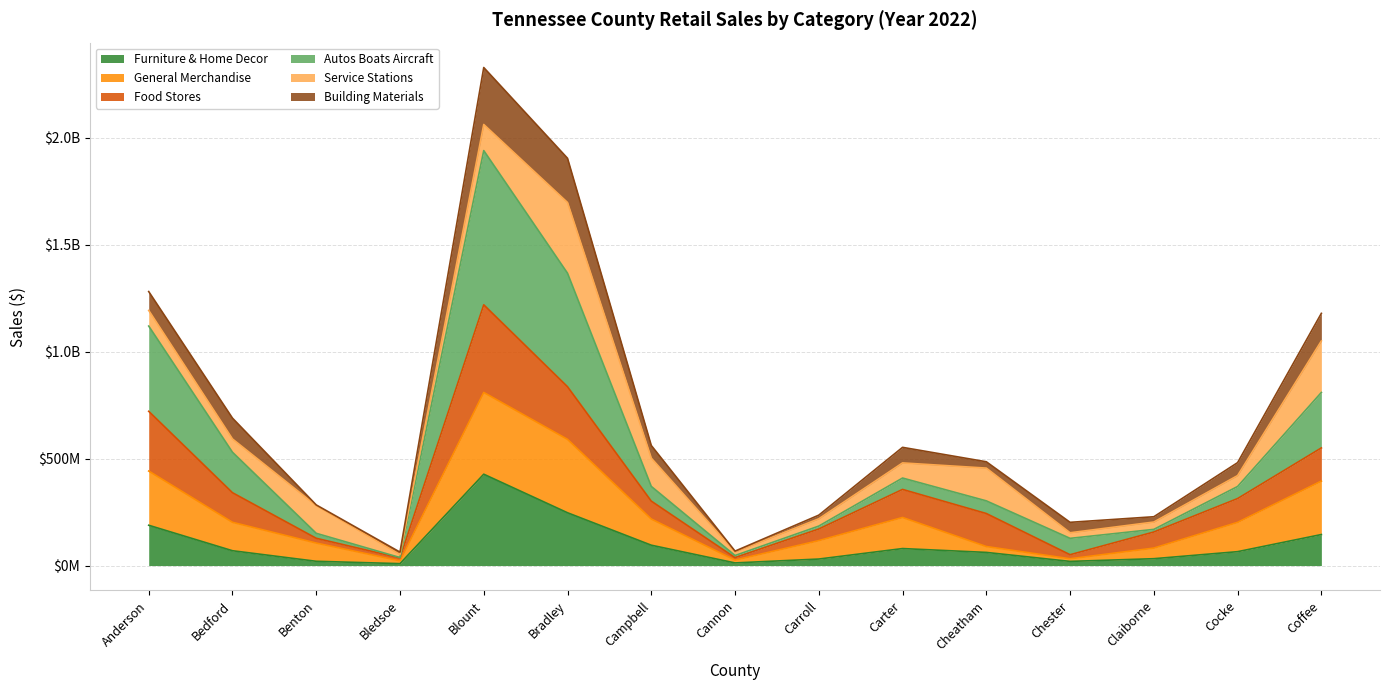

At which category does General Merchandise reach its first local peak?

Blount